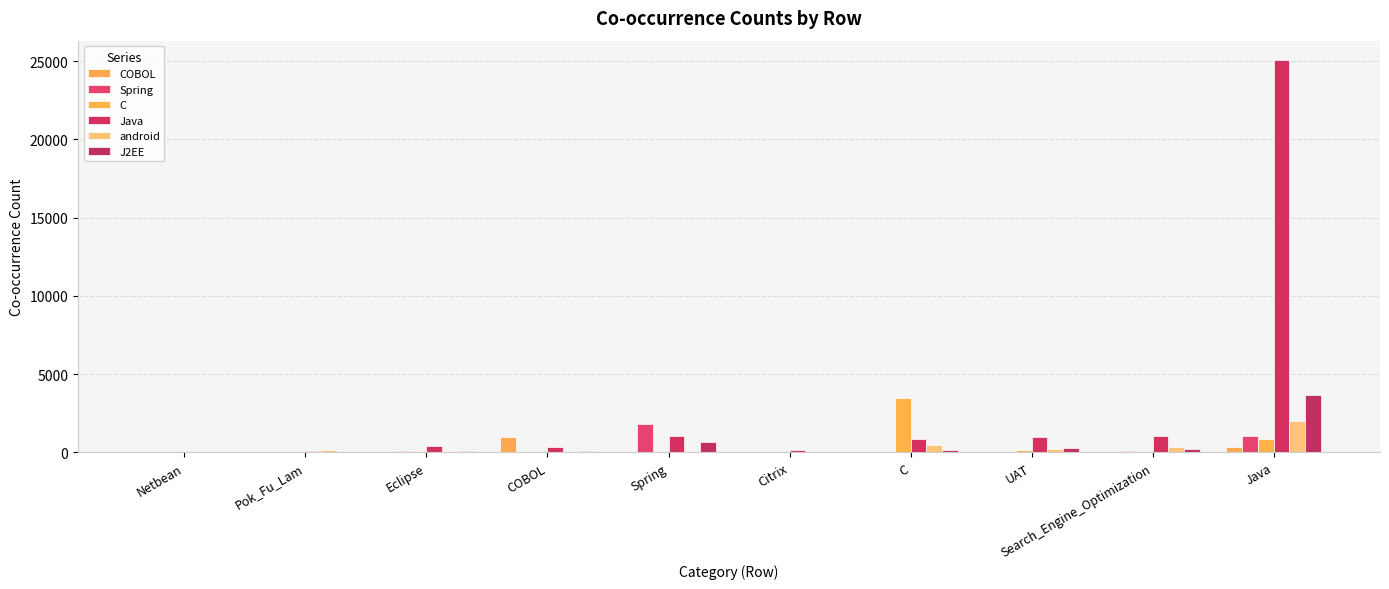

What is the average value of the C series?

467